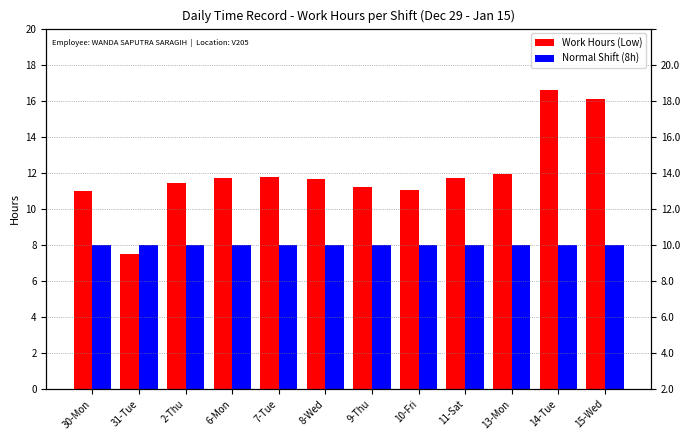

True or false: Normal Shift (8h) has a value of 8.0 at 2-Thu.

True